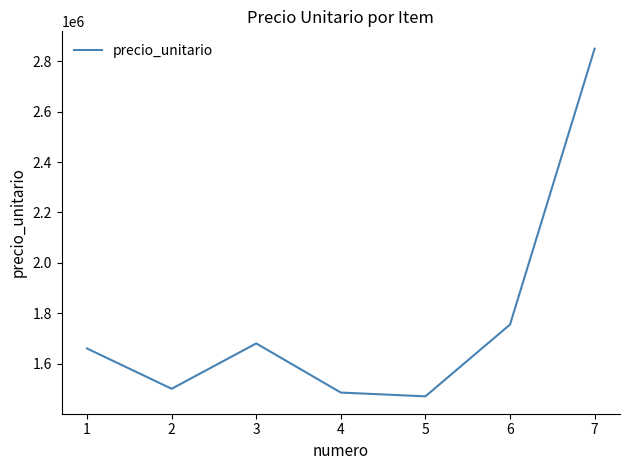

Is it true that the value at 7 is 2850000?

True